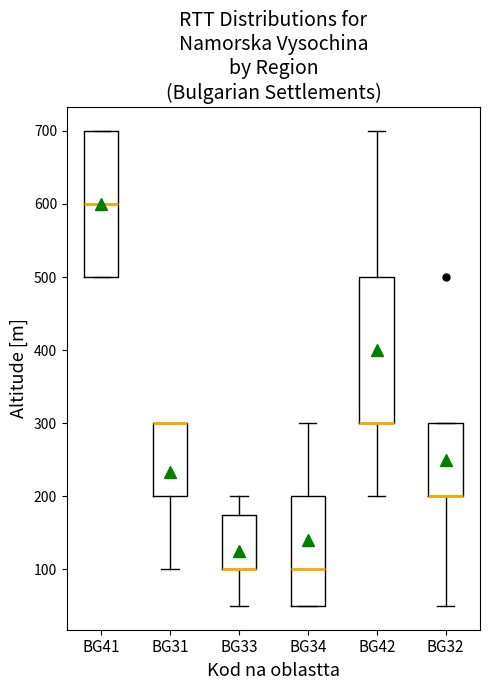

Reading left to right, transcribe this box plot: for each box, give where its median line is, the range the box spans, and where its two whiskers end, as read against the y-axis. The values are not printed on the chart, so give them approximately, as read against the axis.

BG41: median 600, box 500 to 700, whiskers 500 to 700
BG31: median 300 (drawn on the box's upper edge), box 200 to 300, whiskers 100 to 300
BG33: median 100 (drawn on the box's lower edge), box 100 to 180, whiskers 50 to 200
BG34: median 100, box 50 to 200, whiskers 50 to 300
BG42: median 300 (drawn on the box's lower edge), box 300 to 500, whiskers 200 to 700
BG32: median 200 (drawn on the box's lower edge), box 200 to 300, whiskers 50 to 300